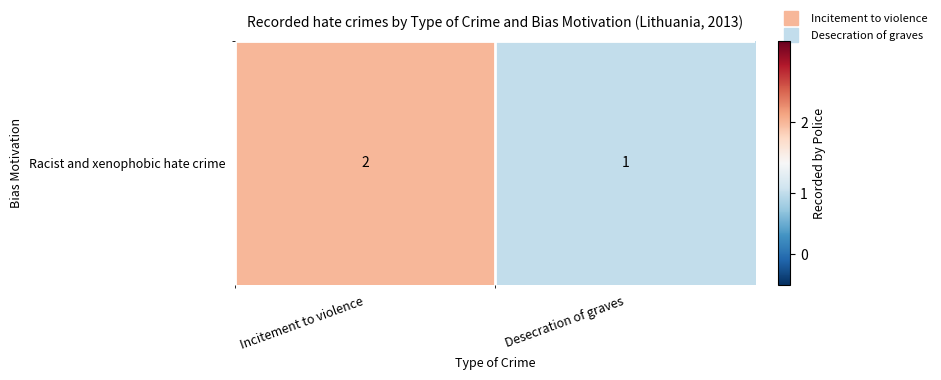

What is the approximate value at Desecration of graves?

1